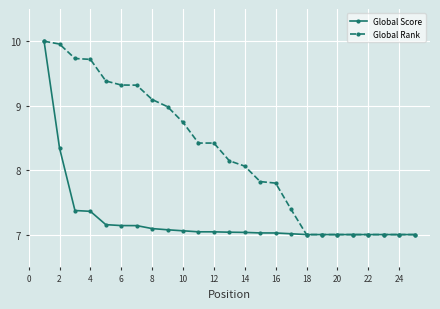

What is the value of the Global Rank point at the 6th from the left?

9.3